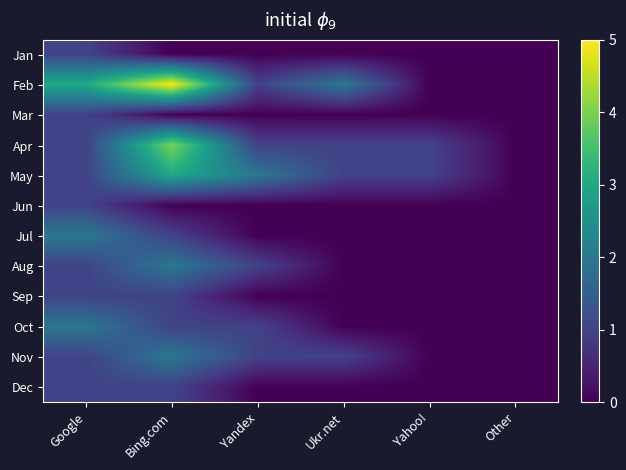

How many data points does each series have?

6